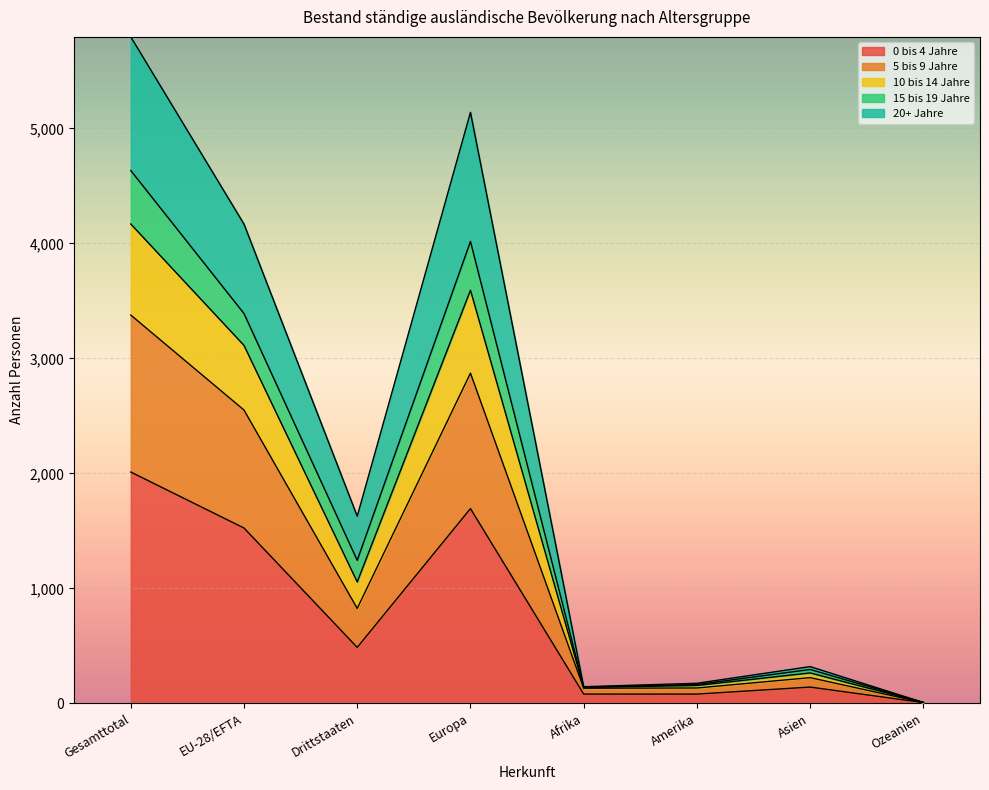

What are all the series names shown in the legend?

0 bis 4 Jahre, 5 bis 9 Jahre, 10 bis 14 Jahre, 15 bis 19 Jahre, 20+ Jahre